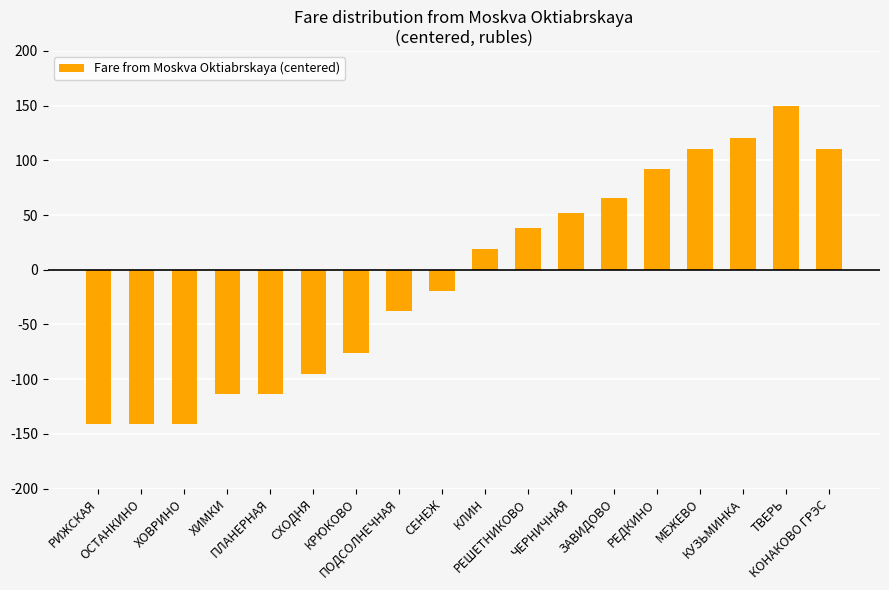

What is the difference between the maximum and second lowest values?

291